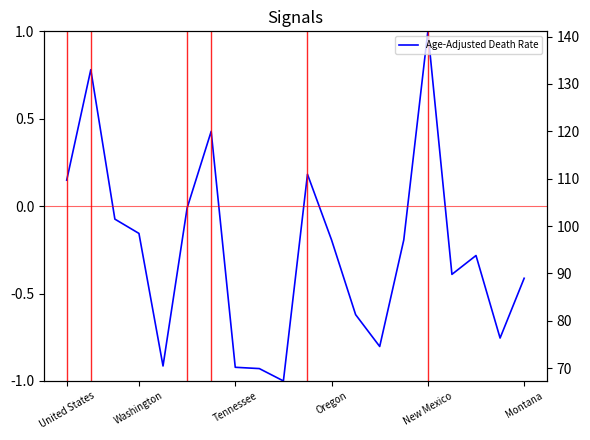

What is the average value?

-0.3